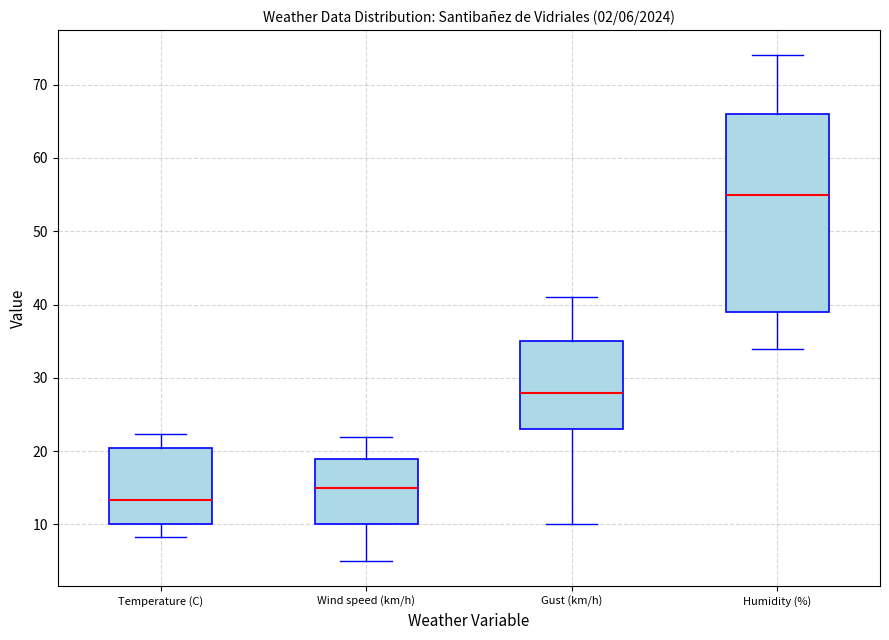

Comparing the boxes themselves (not the whiskers), which one is the tallest?

Humidity (%)